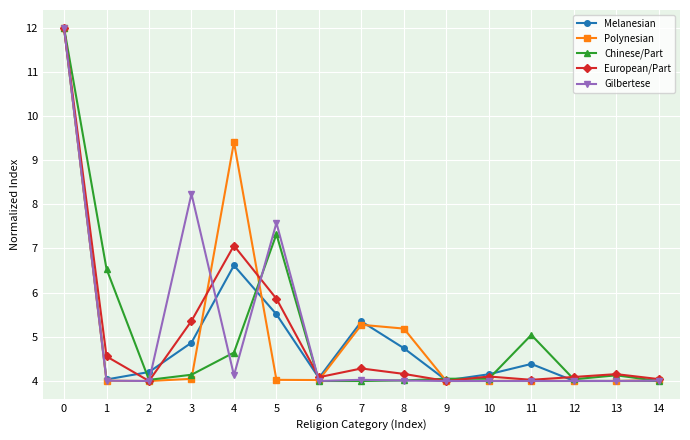

What is the total value across all series at 8?

22.1